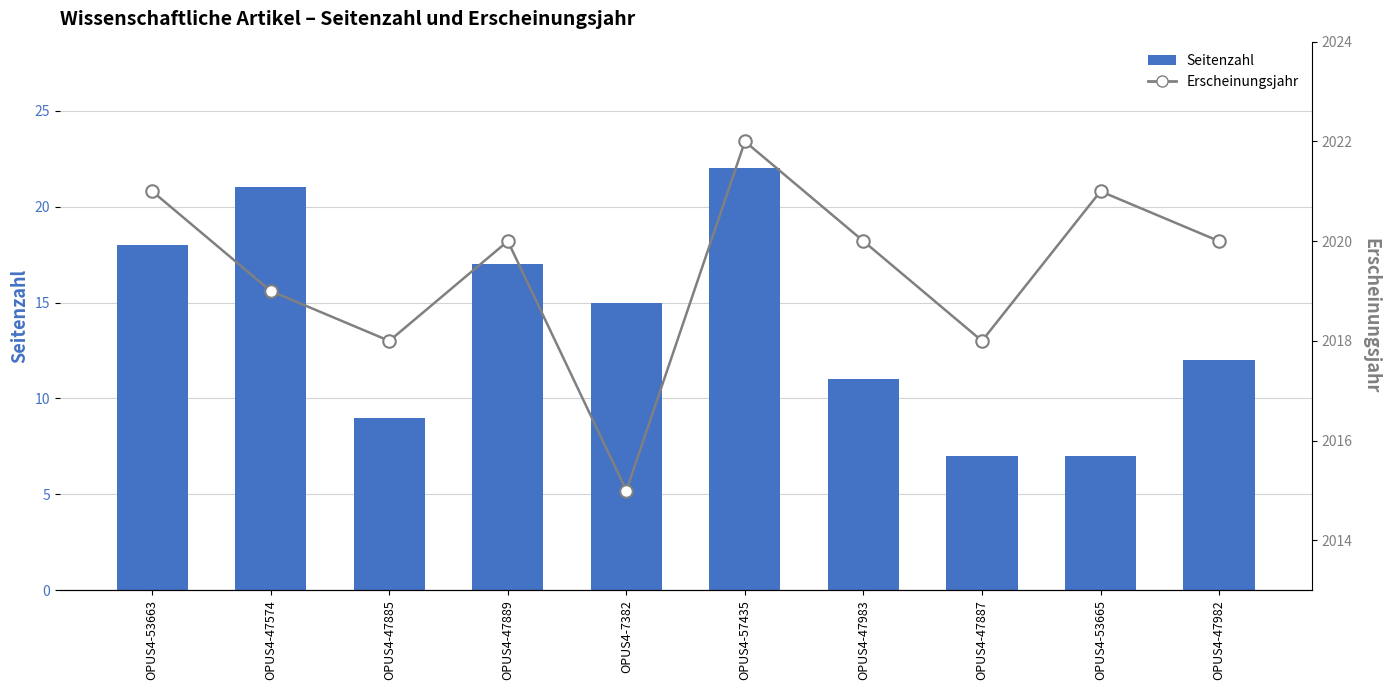

At OPUS4-47889, list the series in order from largest to smallest.

Erscheinungsjahr, Seitenzahl